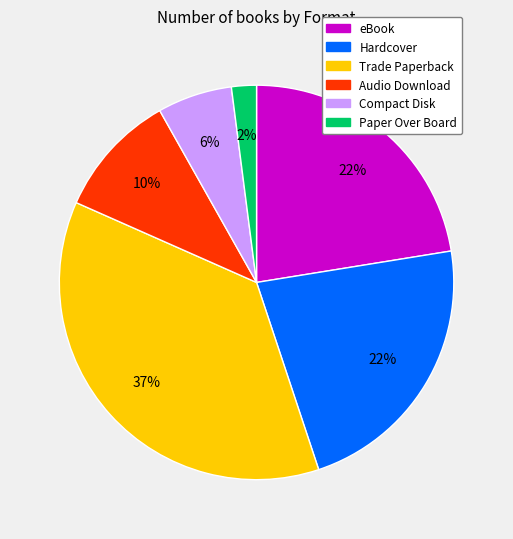

Is there any slice that represents more than half of the pie?

No